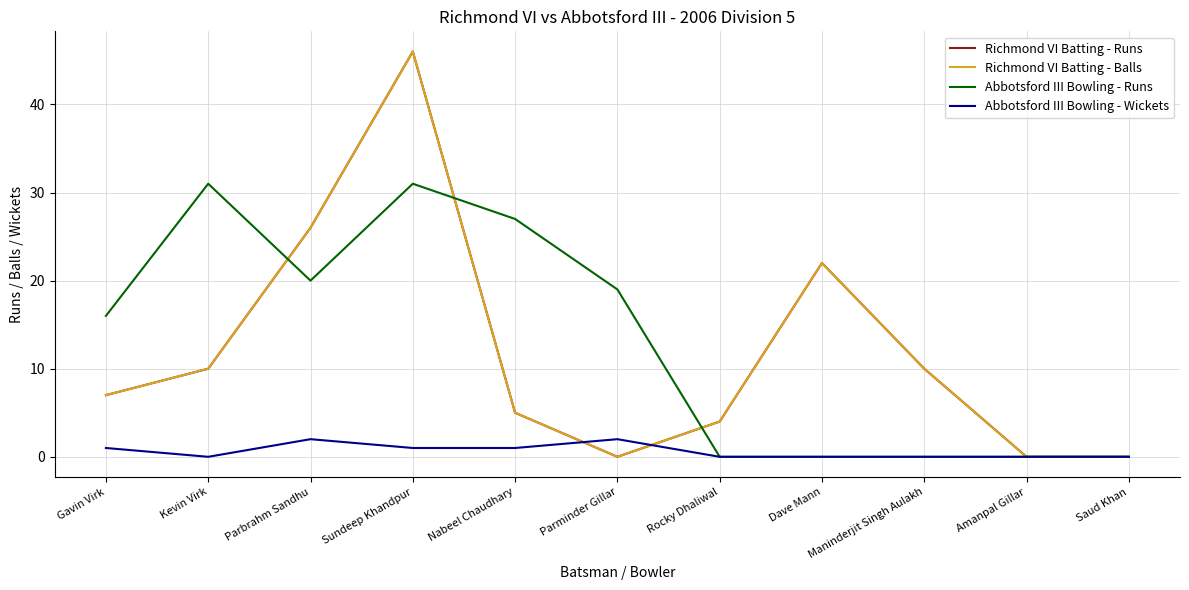

At which category is the sum across all series the highest?

Sundeep Khandpur